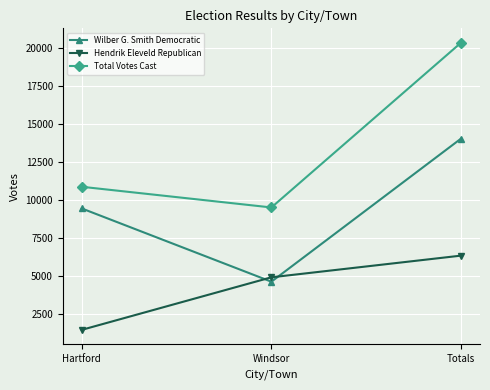

Which series has the largest range (max minus min)?

Total Votes Cast